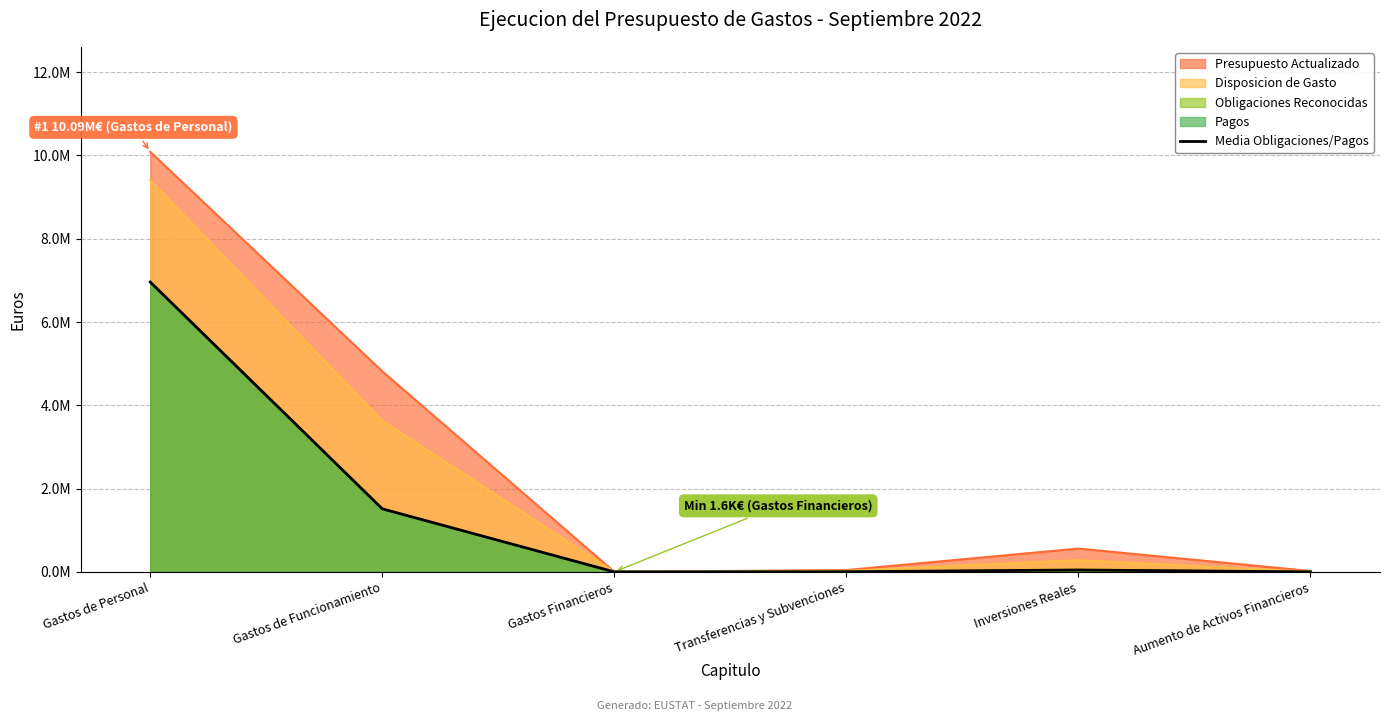

Which has a higher value, Gastos de Funcionamiento or Inversiones Reales?

Gastos de Funcionamiento